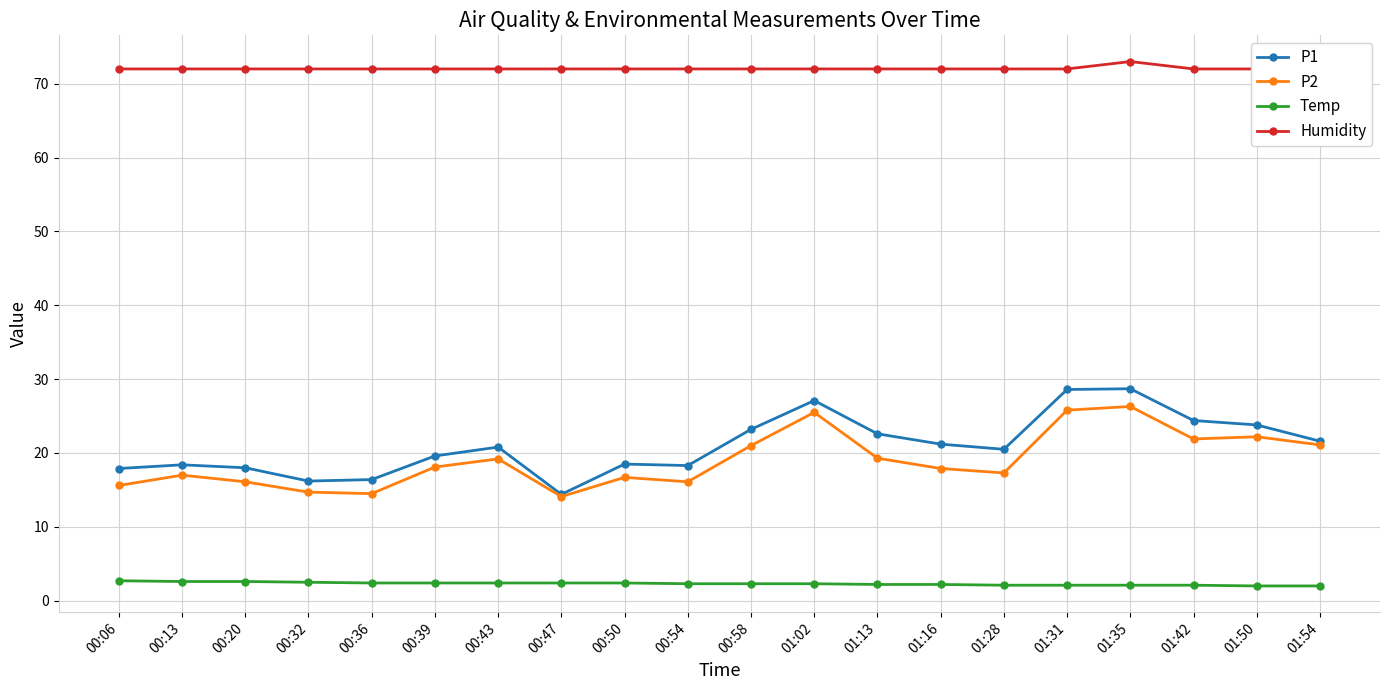

Count the number of data series in this chart.

4